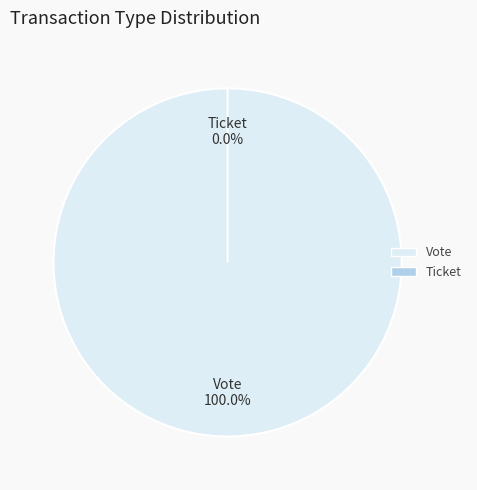

Is the sum of Ticket and Vote greater than half?

Yes